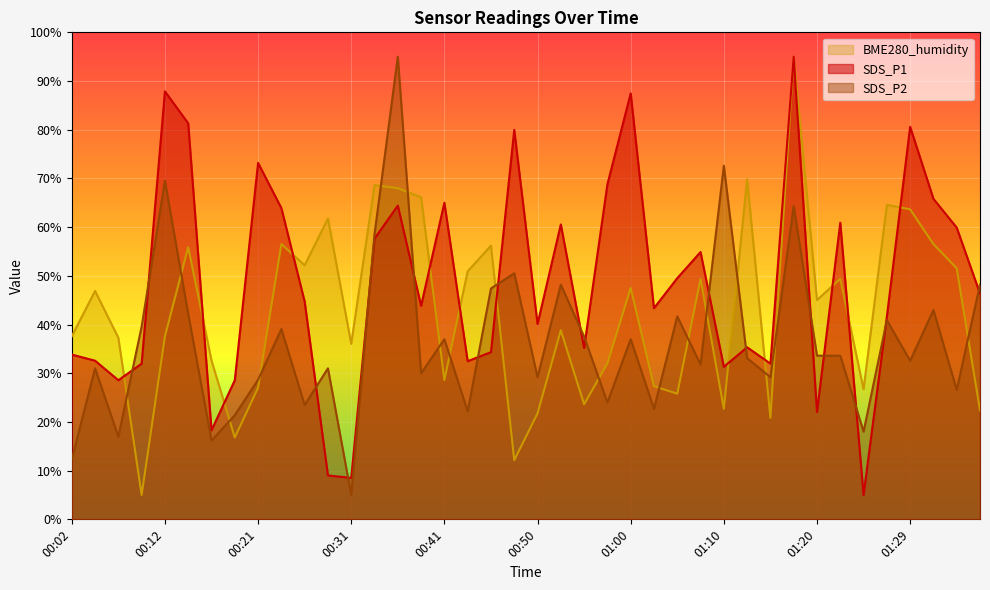

What is the difference between the maximum and minimum values in the BME280_humidity series?

90.0